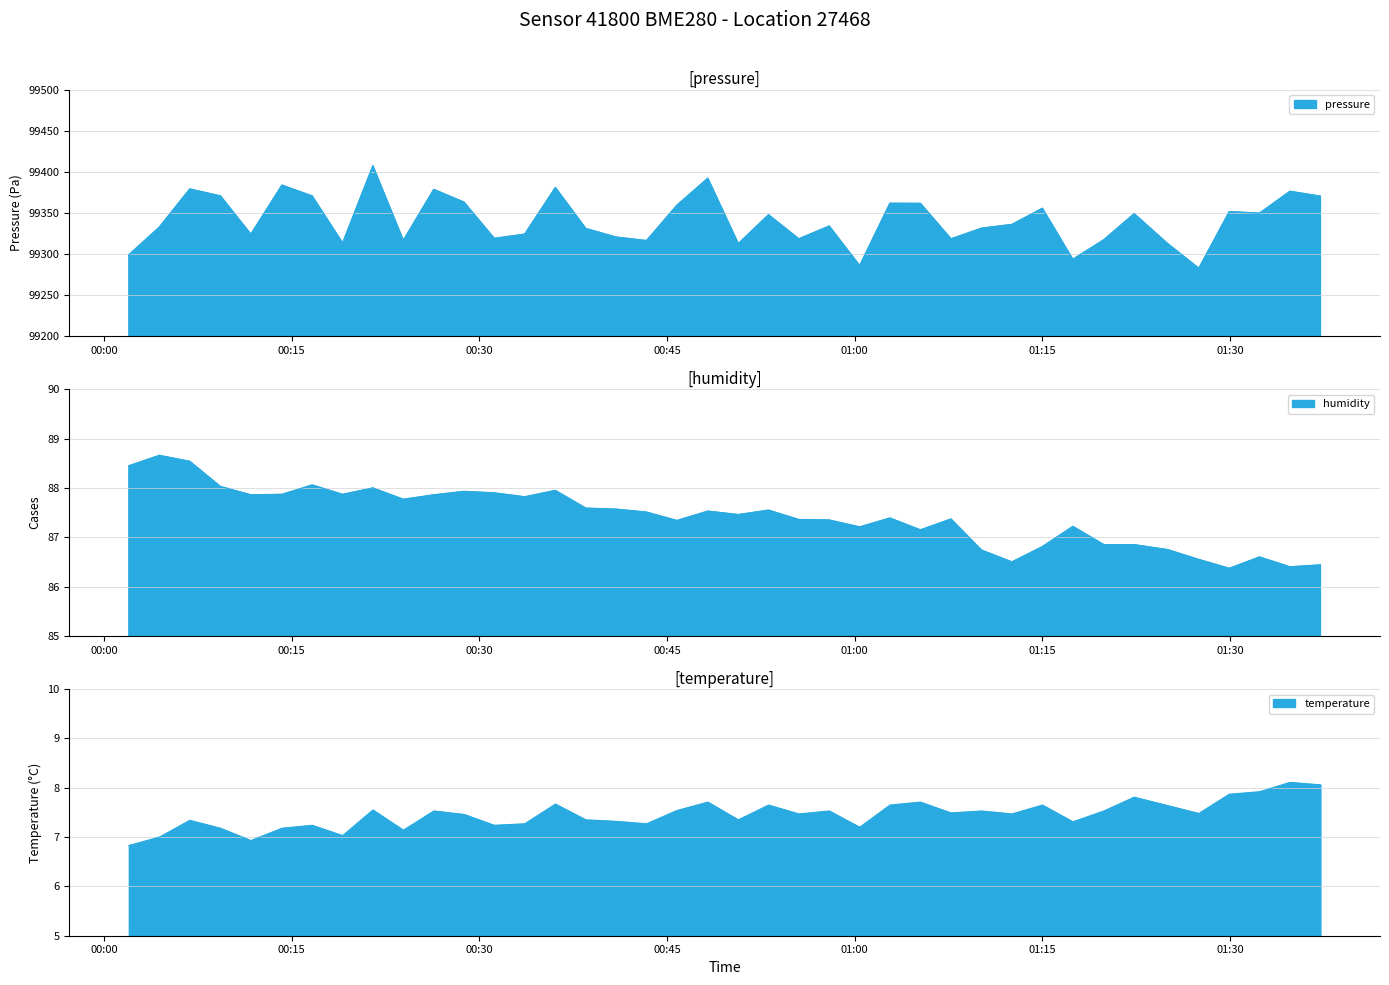

Which series has the largest range (max minus min)?

pressure